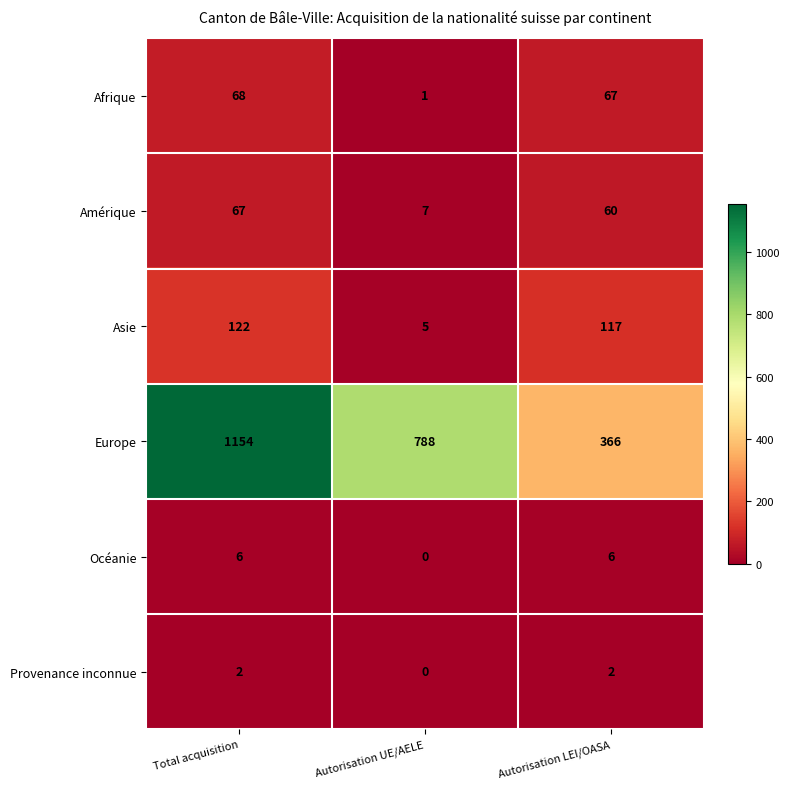

Which label corresponds to the largest value in the chart?

Total acquisition